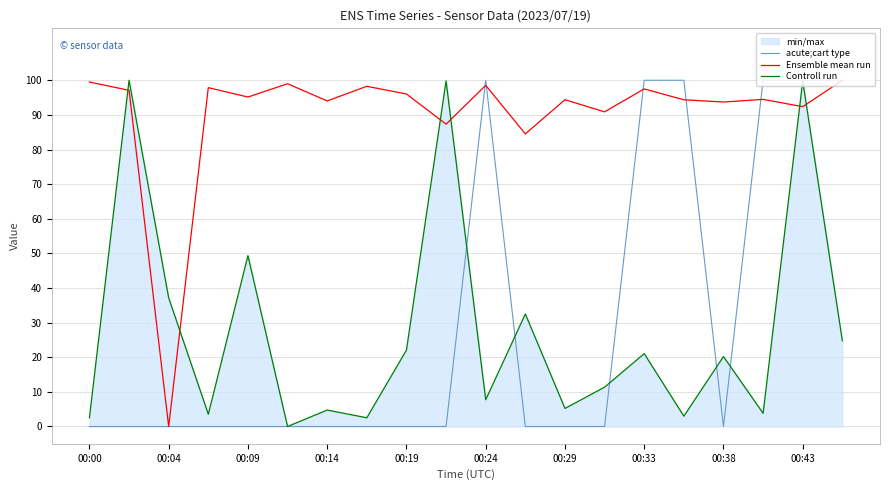

Which series has the largest total across all categories?

Ensemble mean run